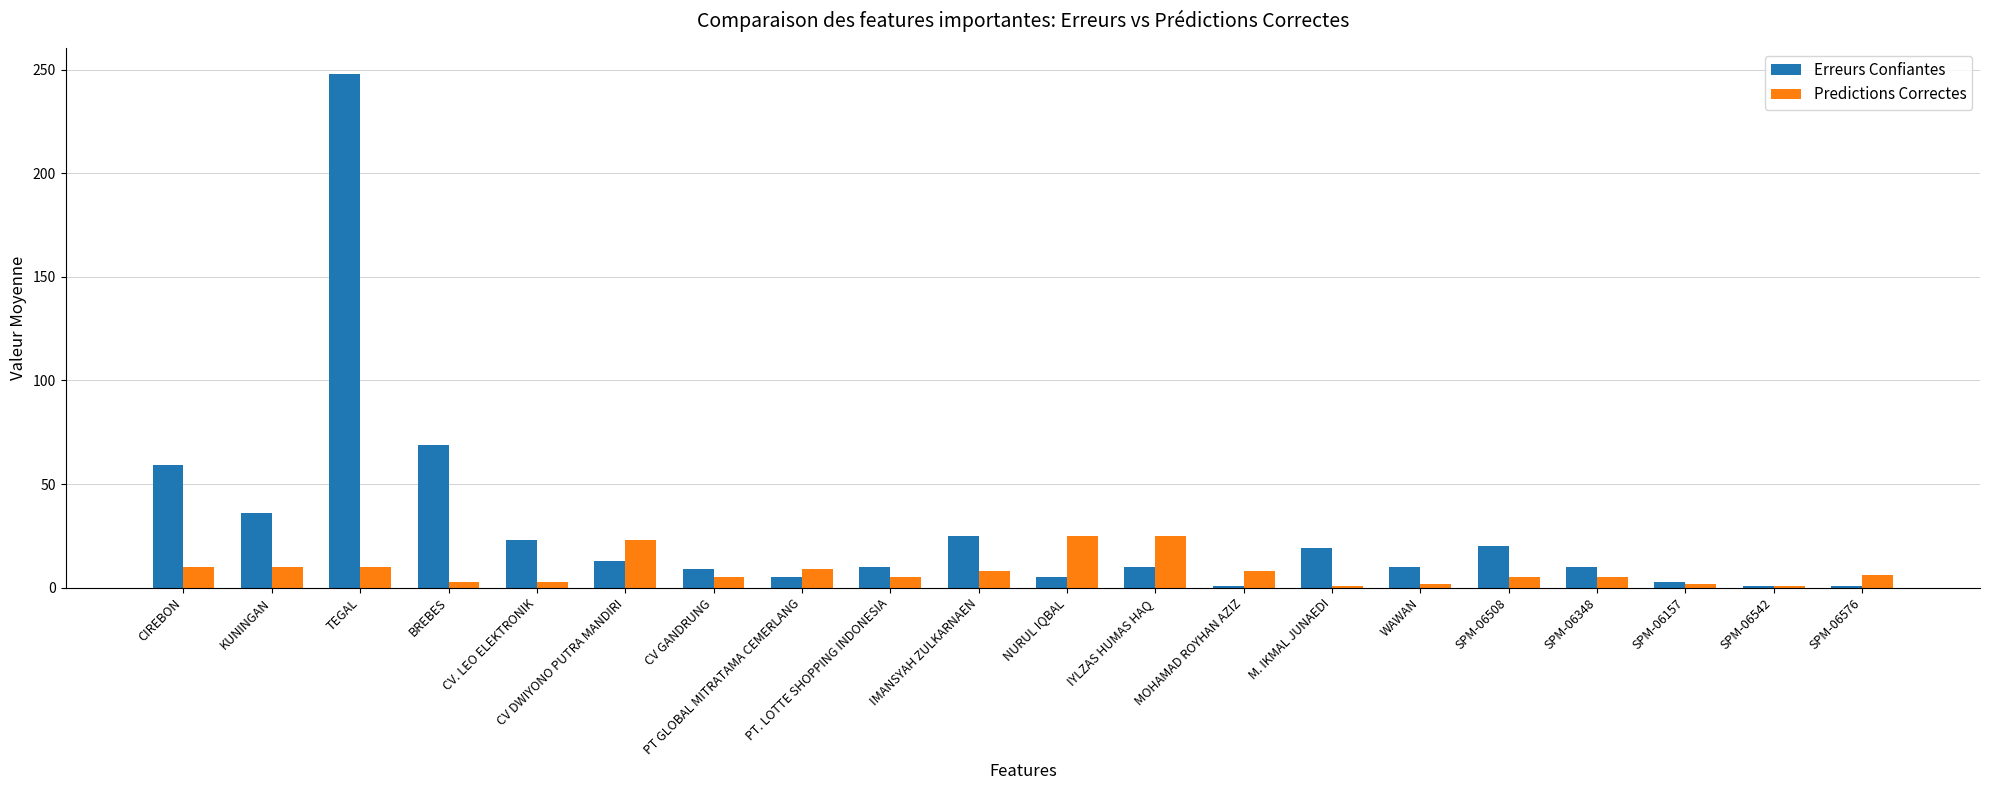

What is the maximum value shown in the chart?

248